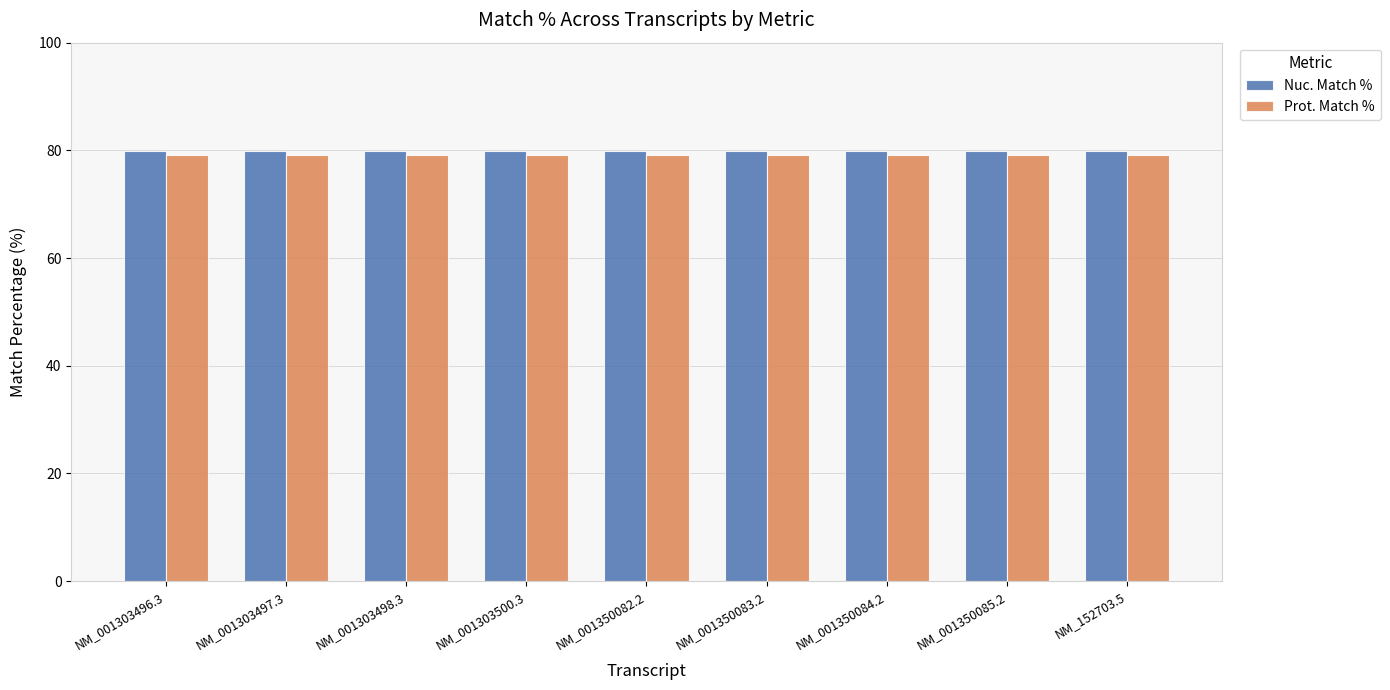

What is the average value of the Prot. Match % series?

79.2